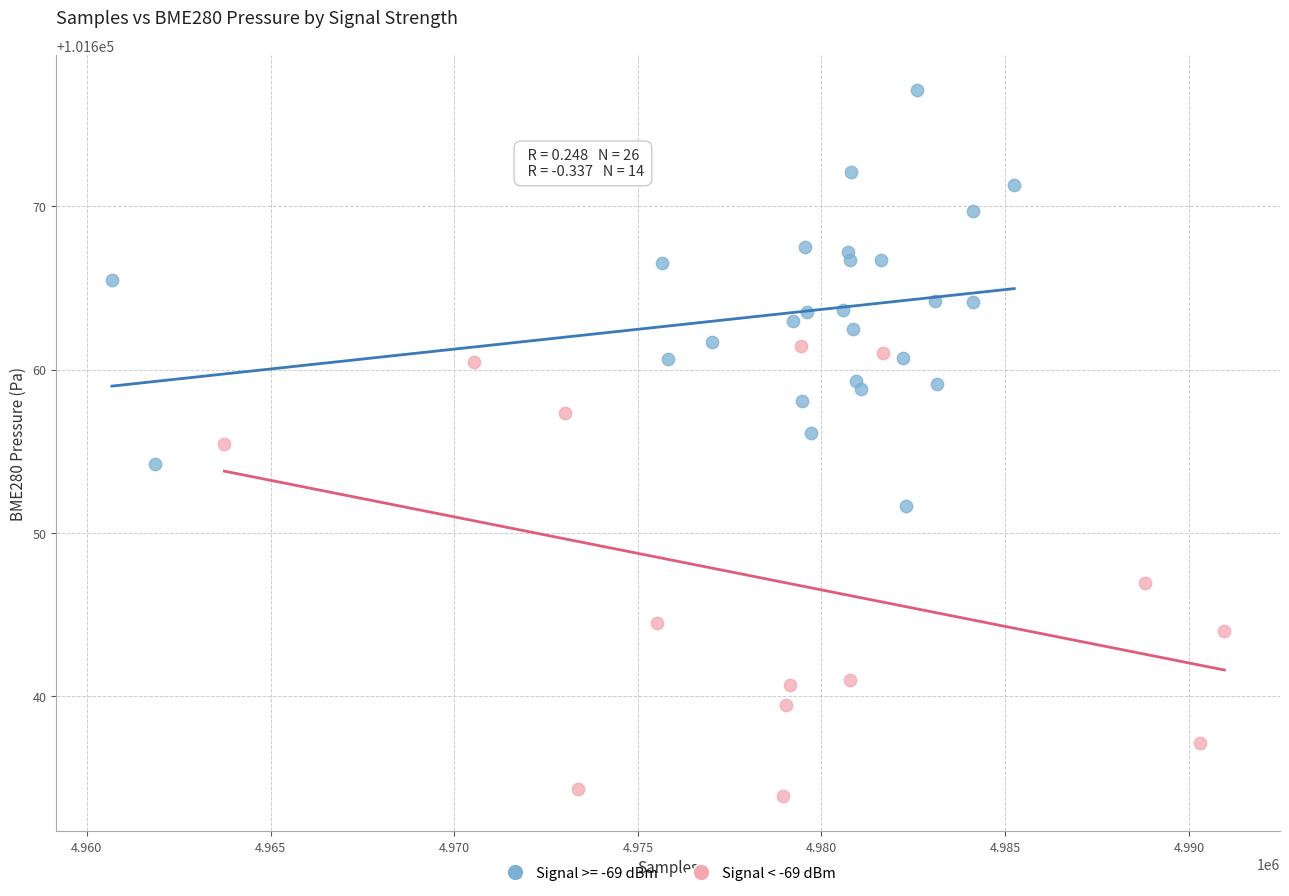

Which series reaches the minimum Y coordinate?

Signal < -69 dBm